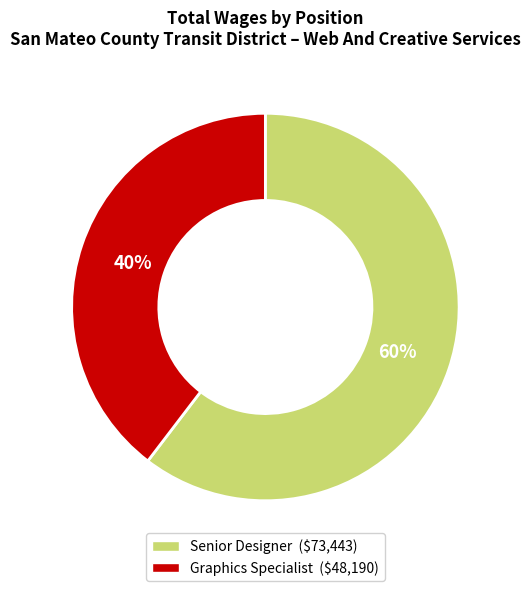

Is there any slice that represents more than half of the pie?

Yes